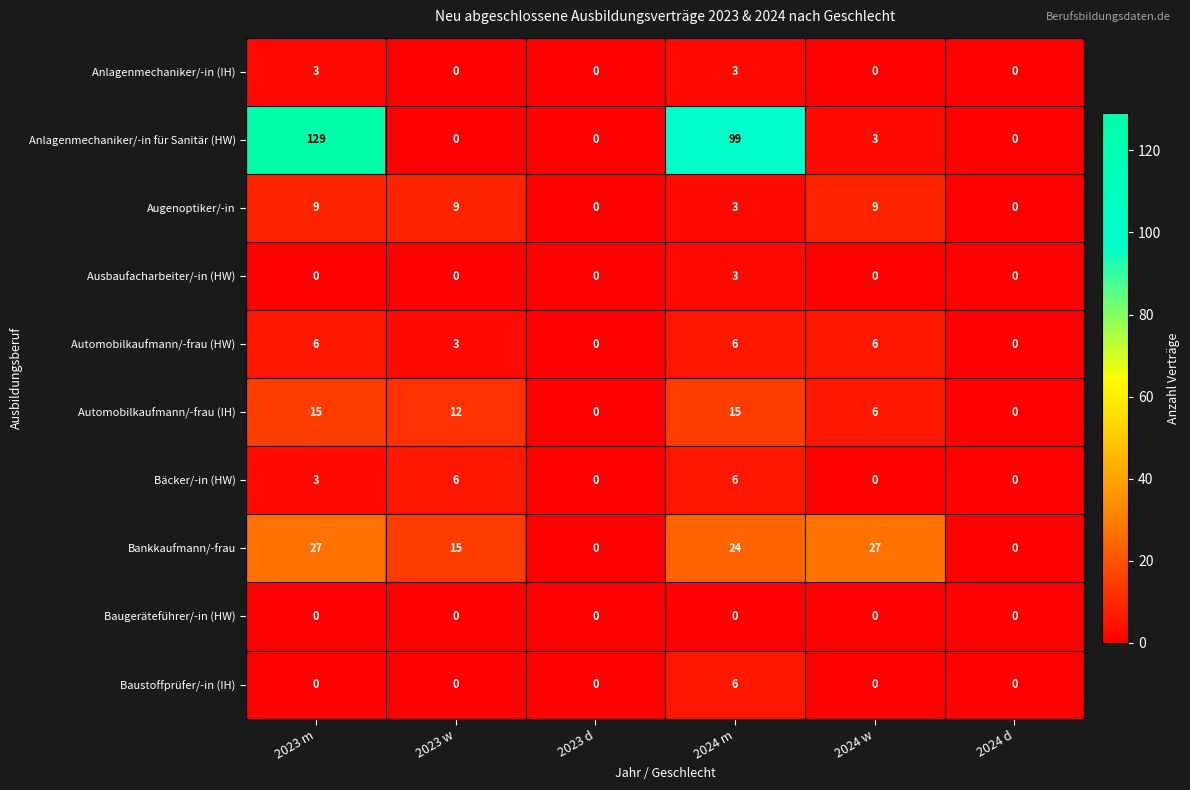

Which series has the widest spread of values?

Anlagenmechaniker/-in für Sanitär (HW)